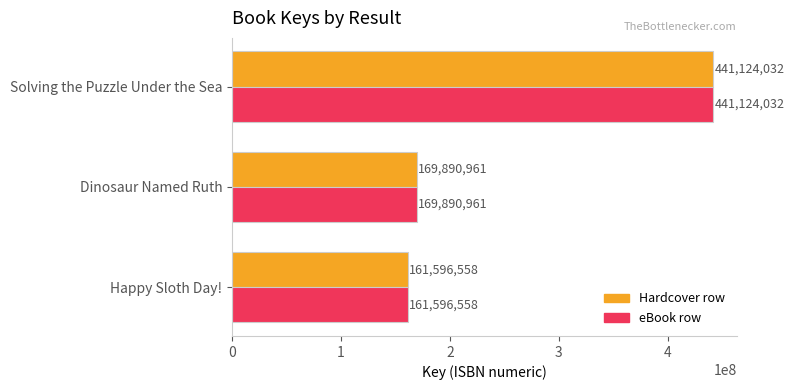

How many categories are shown in the chart?

3